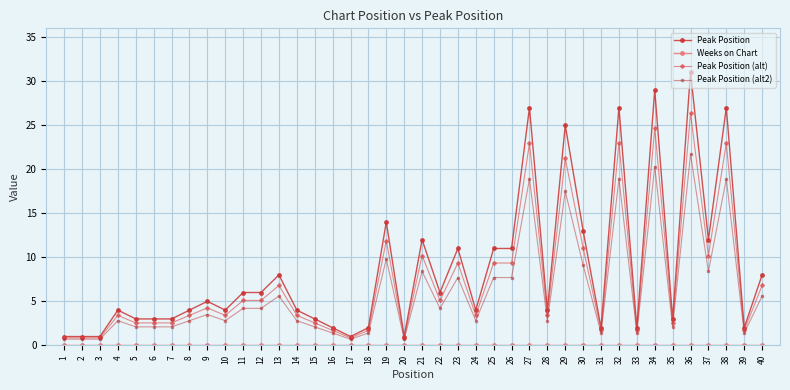

Is it true that Peak Position equals 14.0 at 19?

True